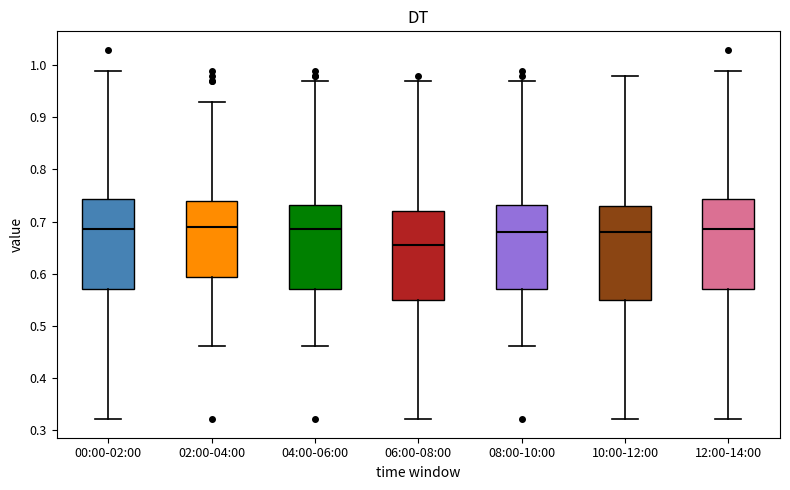

Where does the upper whisker of the box for 04:00-06:00 end on the y-axis? The values are not printed on the chart, so give them approximately, as read against the axis.

0.97